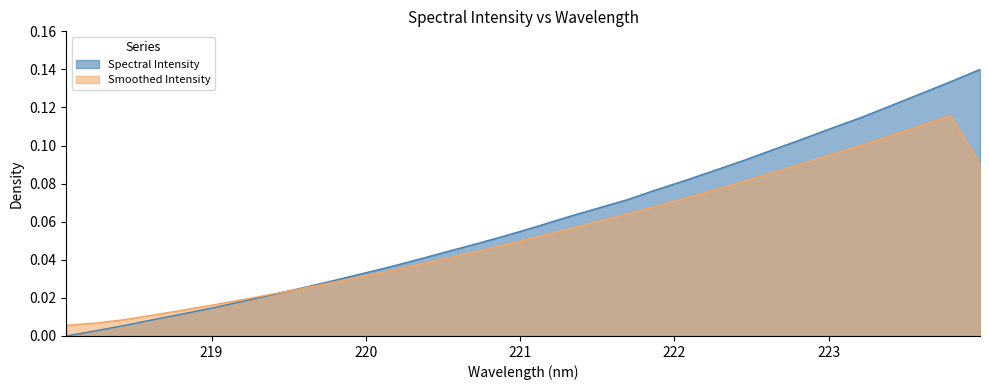

List the series in order of their overall mean, highest first.

Spectral Intensity, Smoothed Intensity